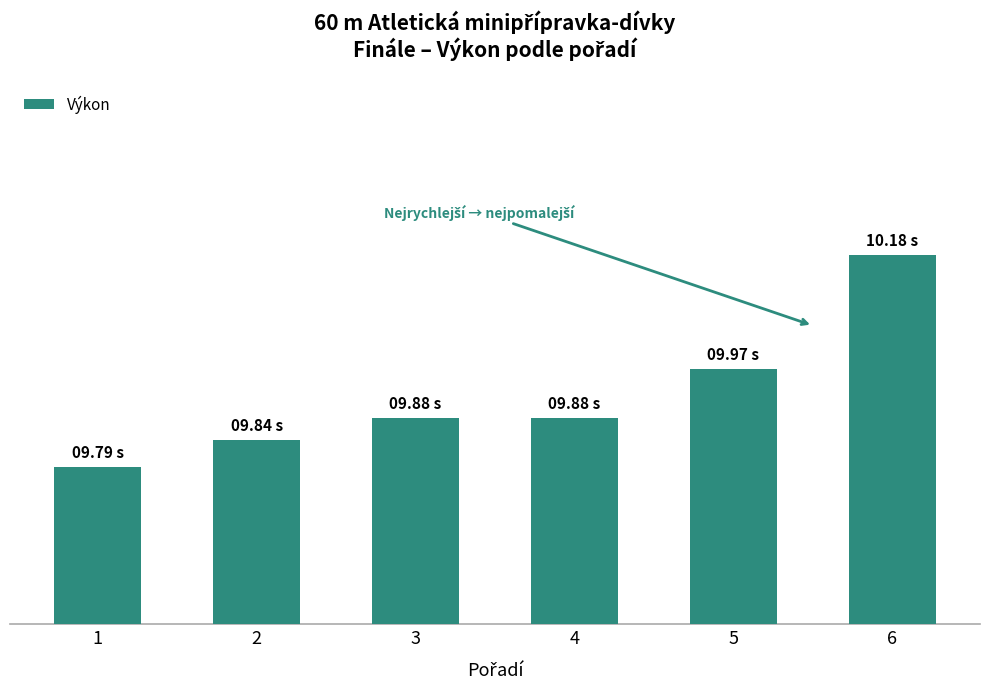

Does the chart contain any negative values?

No